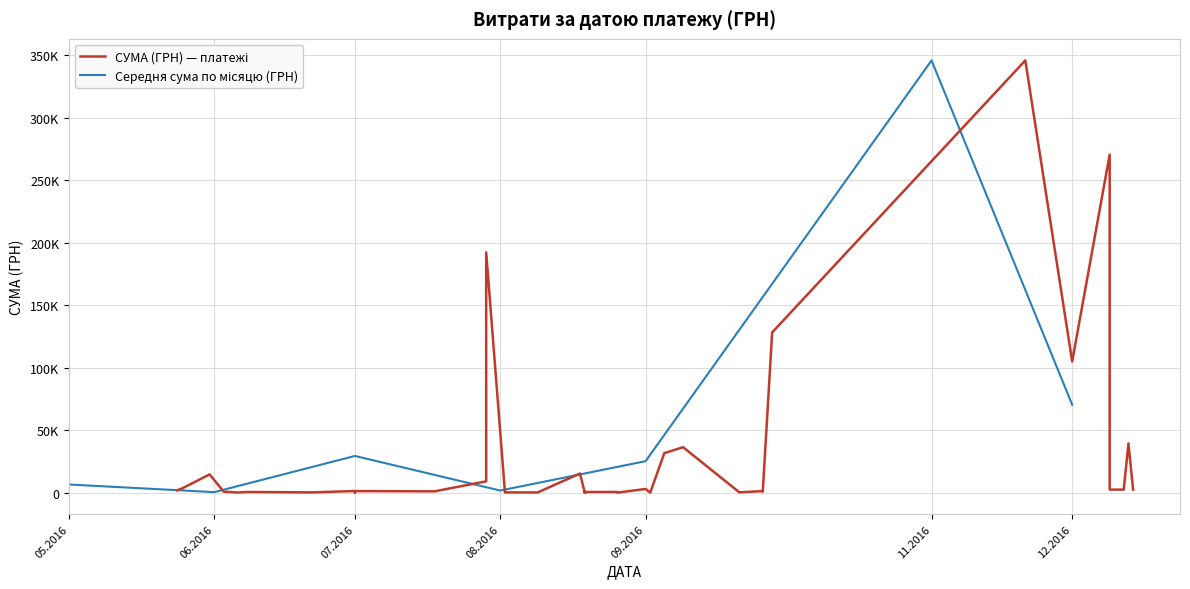

The chart shows a value of 60.0 at 06.06.2016. True or false?

True